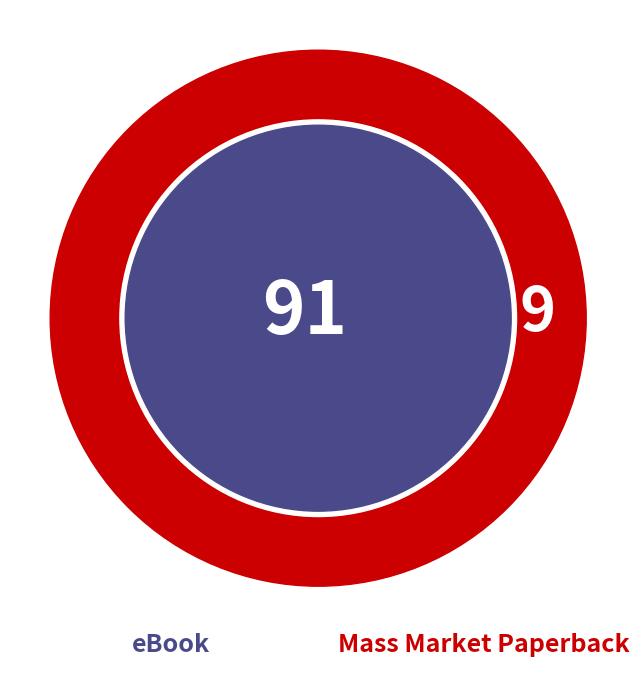

What portion of the pie excludes Mass Market Paperback?

90.8%